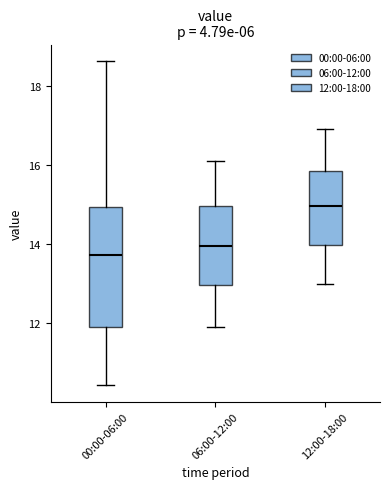

Where does the lower whisker of the box for 00:00-06:00 end on the y-axis? The values are not printed on the chart, so give them approximately, as read against the axis.

10.4